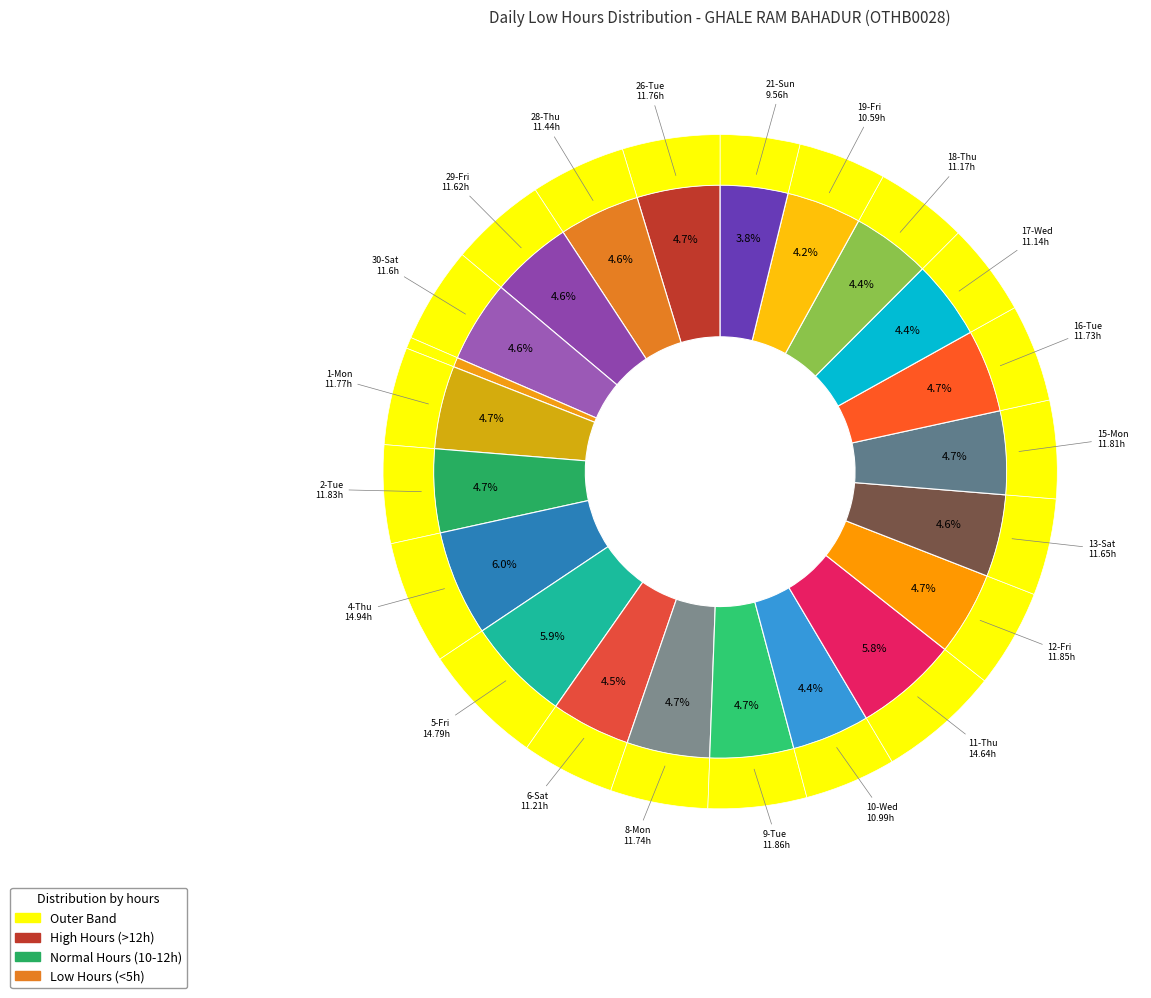

Rank the categories by value from highest to lowest.

4-Thu, 5-Fri, 11-Thu, 9-Tue, 12-Fri, 2-Tue, 15-Mon, 1-Mon, 26-Tue, 8-Mon, 16-Tue, 13-Sat, 29-Fri, 30-Sat, 28-Thu, 6-Sat, 18-Thu, 17-Wed, 10-Wed, 19-Fri, 21-Sun, 31-Sun